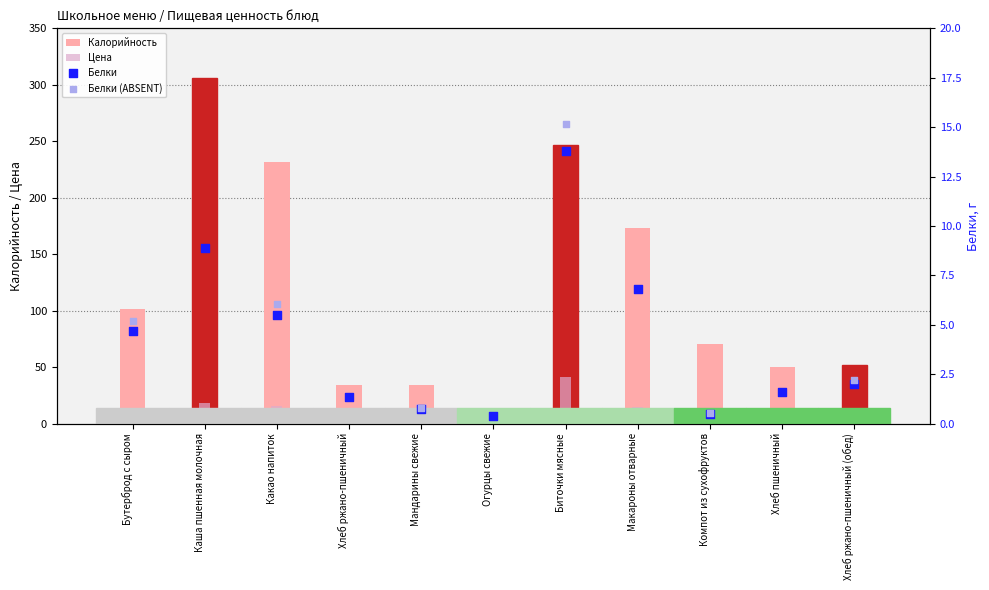

Which series has the widest spread of Y values?

Калорийность